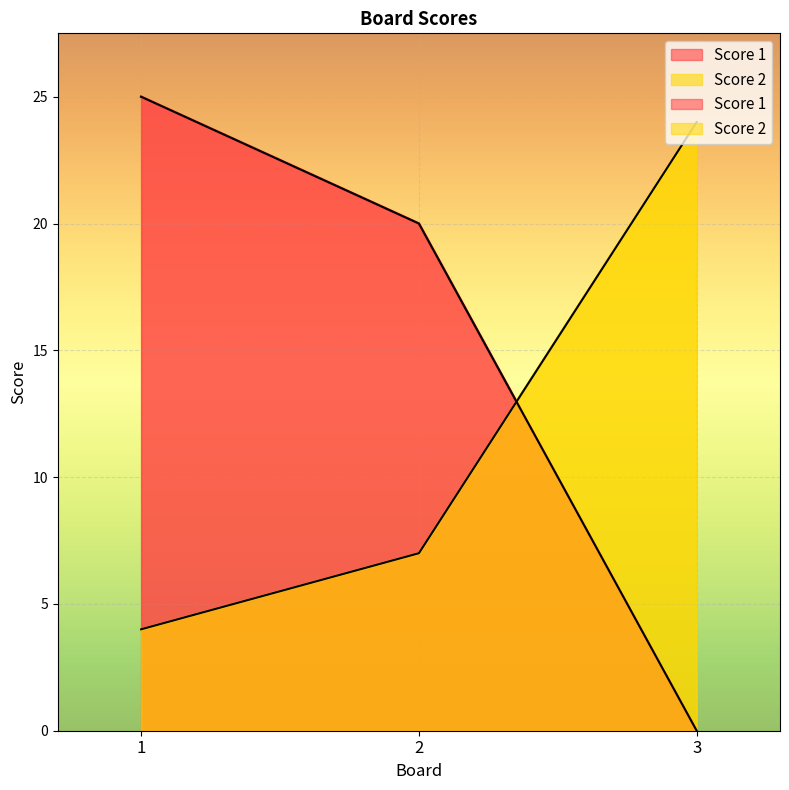

Which category has the lowest value in the Score 1 series?

3